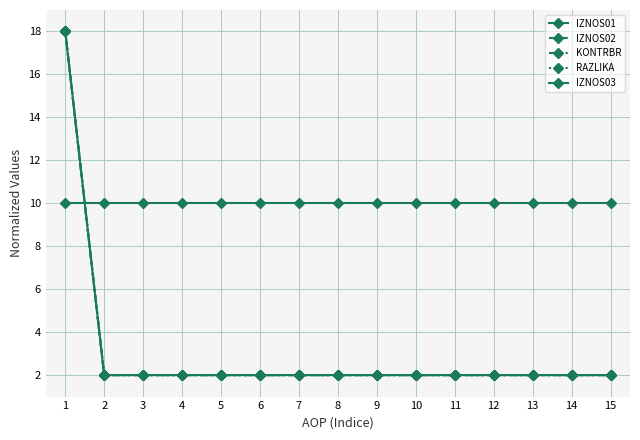

Which series has the largest total across all categories?

IZNOS03